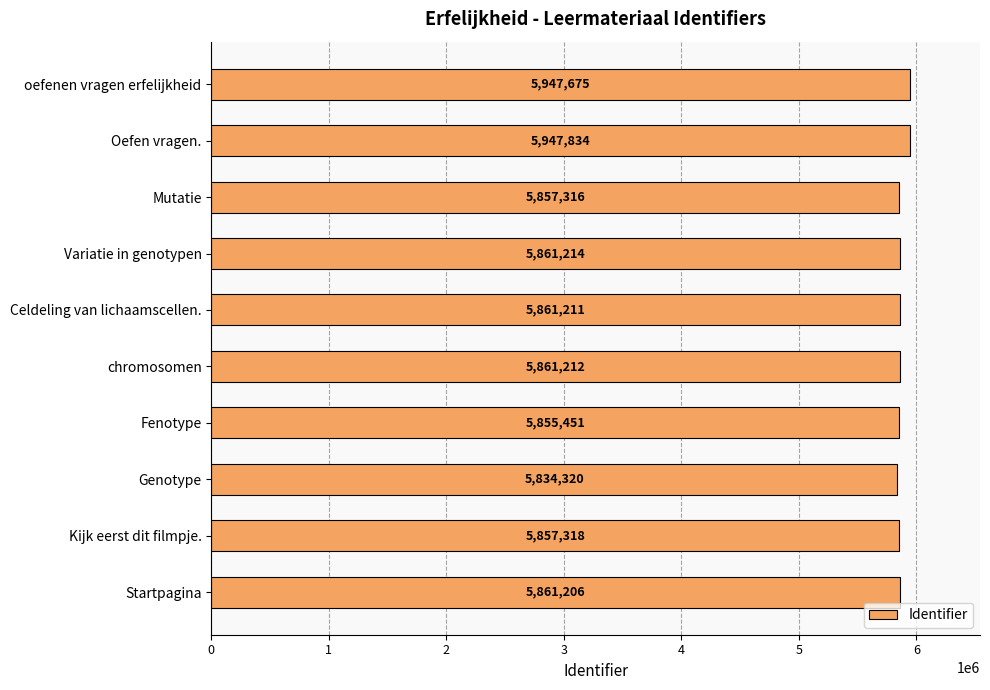

Rank the categories by value from highest to lowest.

Oefen vragen., oefenen vragen erfelijkheid, Variatie in genotypen, chromosomen, Celdeling van lichaamscellen., Startpagina, Kijk eerst dit filmpje., Mutatie, Fenotype, Genotype